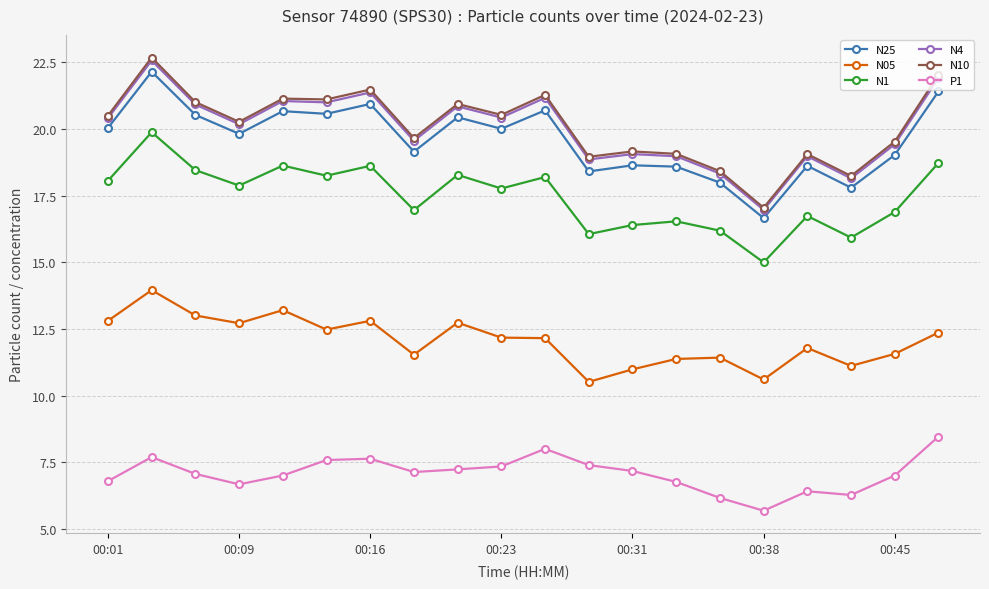

True or false: N4 and N1 intersect in this chart.

False